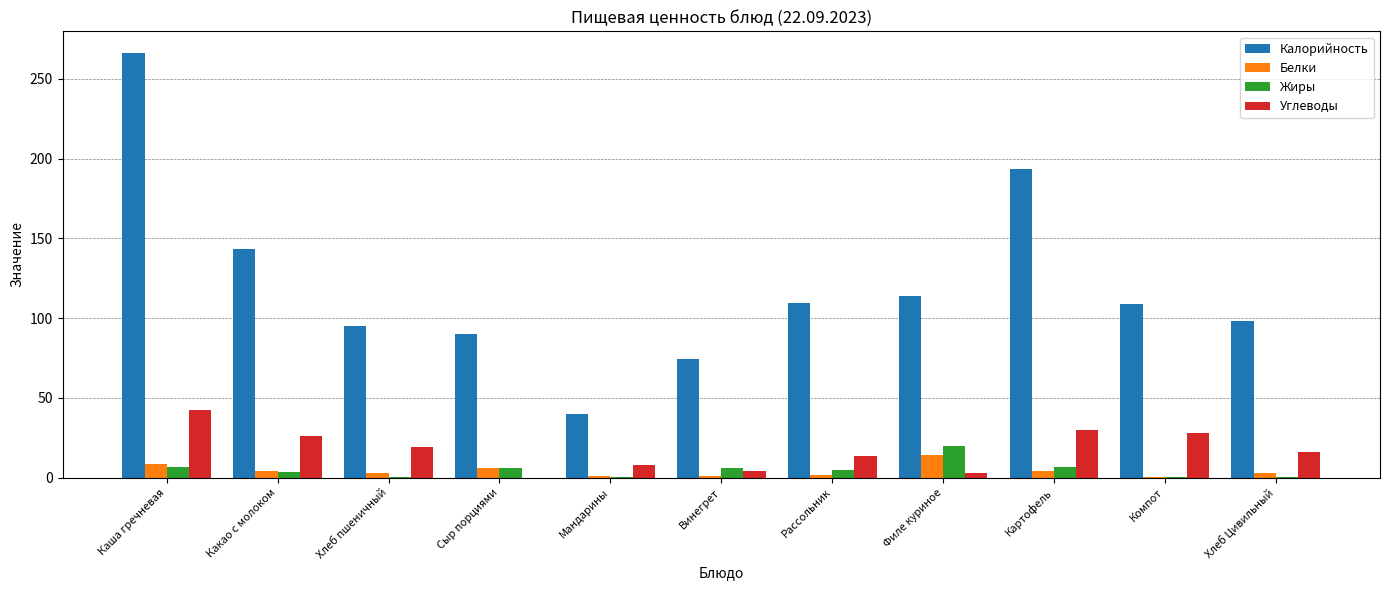

The Калорийность series shows 147.8 at Филе куриное. True or false?

False